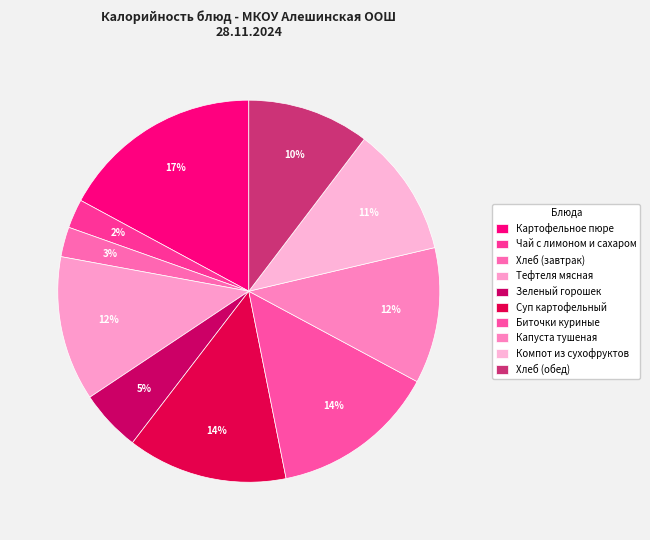

How many segments does this pie chart have?

10